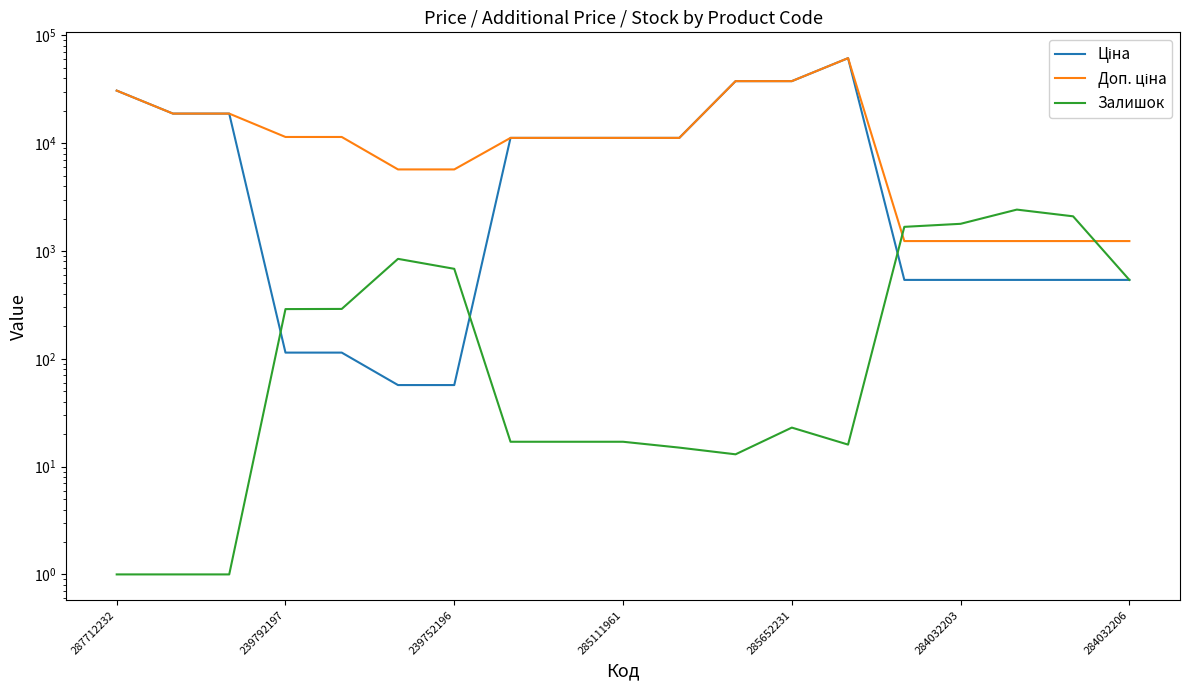

How many interior local peaks does the Ціна series have?

1